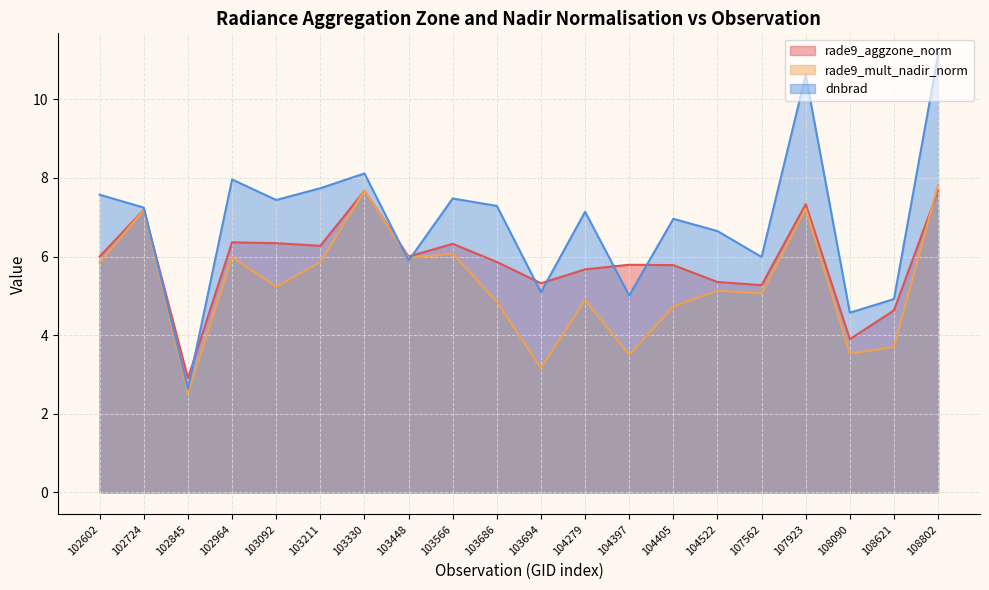

What is the value of the rade9_mult_nadir_norm point at the 11th from the left?

3.2